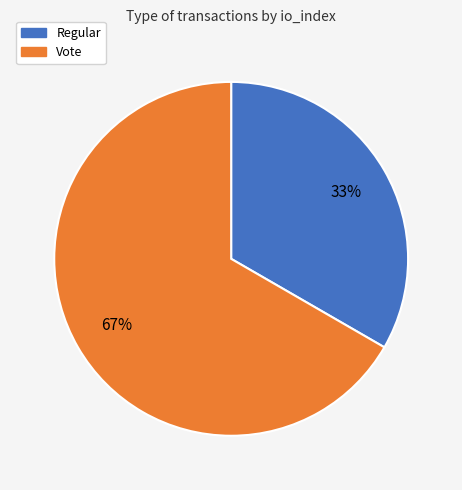

The Vote slice represents 79% of the pie. True or false?

False